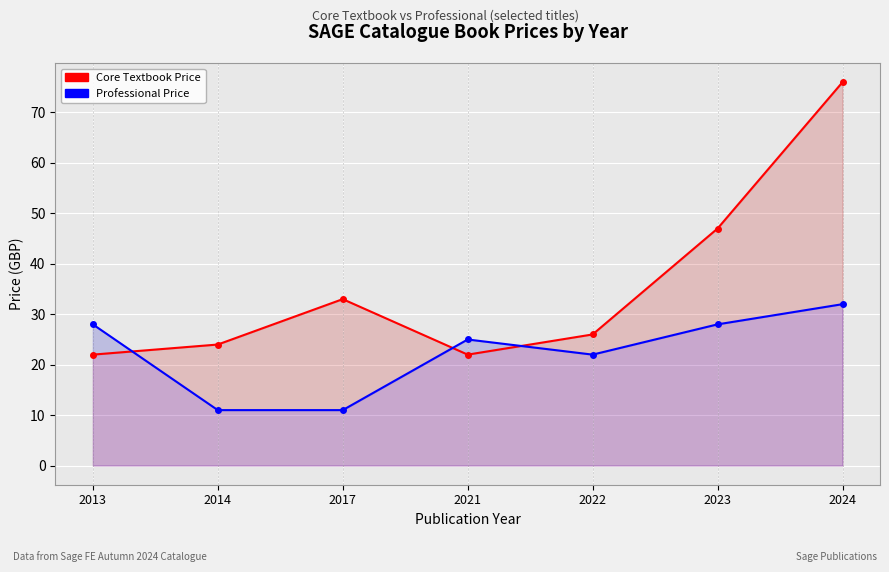

Reading left to right, what are all the values shown in this chart?

Core Textbook Price: 22.0	24.0	33.0	22.0	26.0	47.0	76.0
Professional Price: 28.0	11.0	11.0	25.0	22.0	28.0	32.0